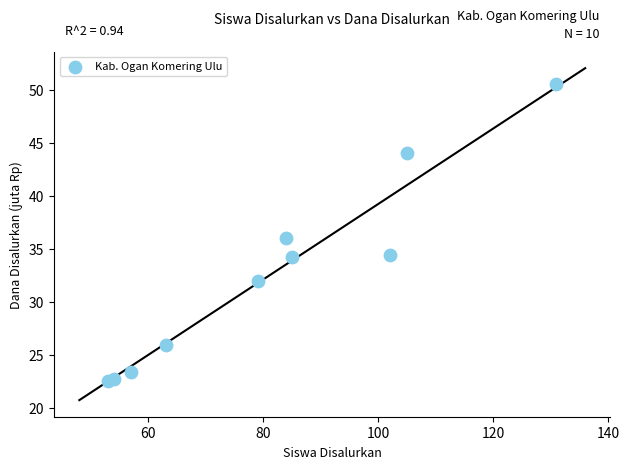

What is the range of Y values (max minus min)?

28.1